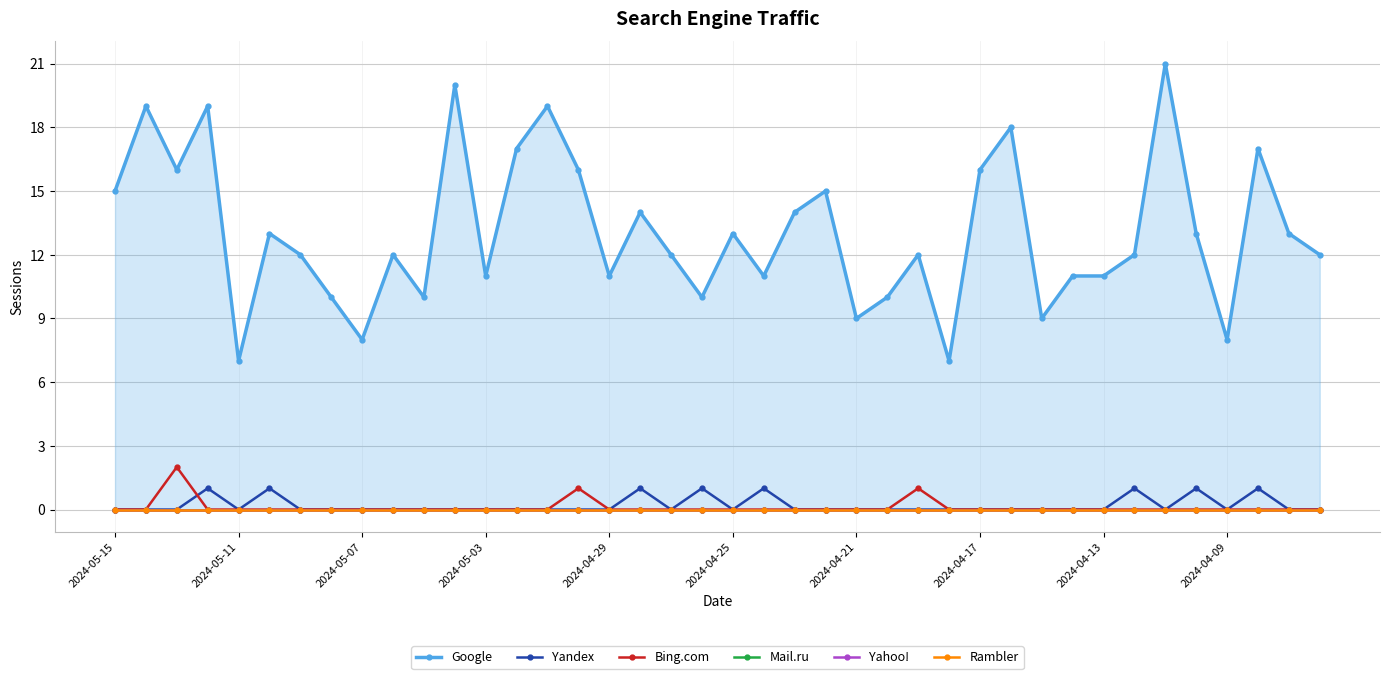

At which category does the chart reach its minimum across all series?

2024-05-15